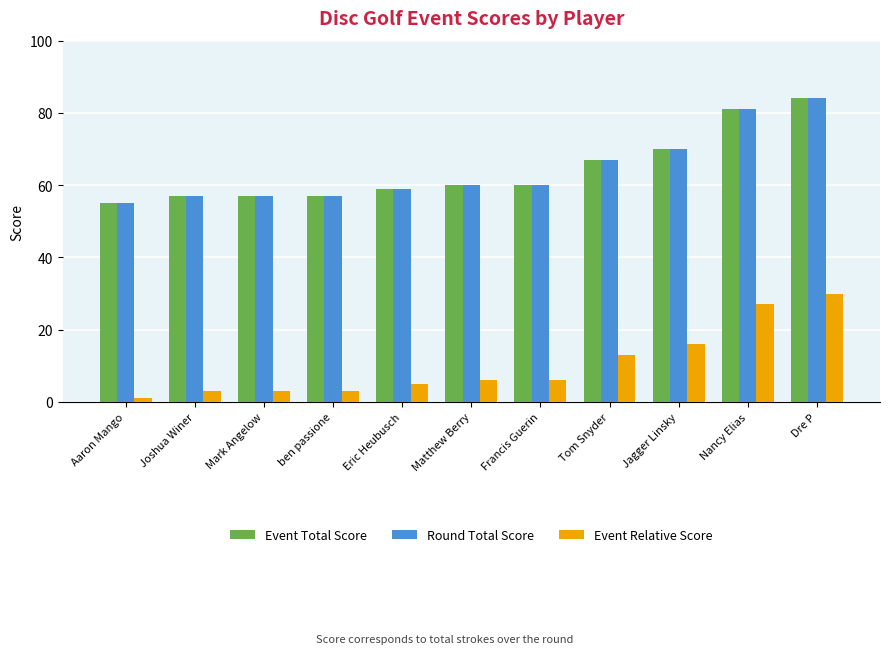

What is the difference between the Event Total Score values at Matthew Berry and Nancy Elias?

21